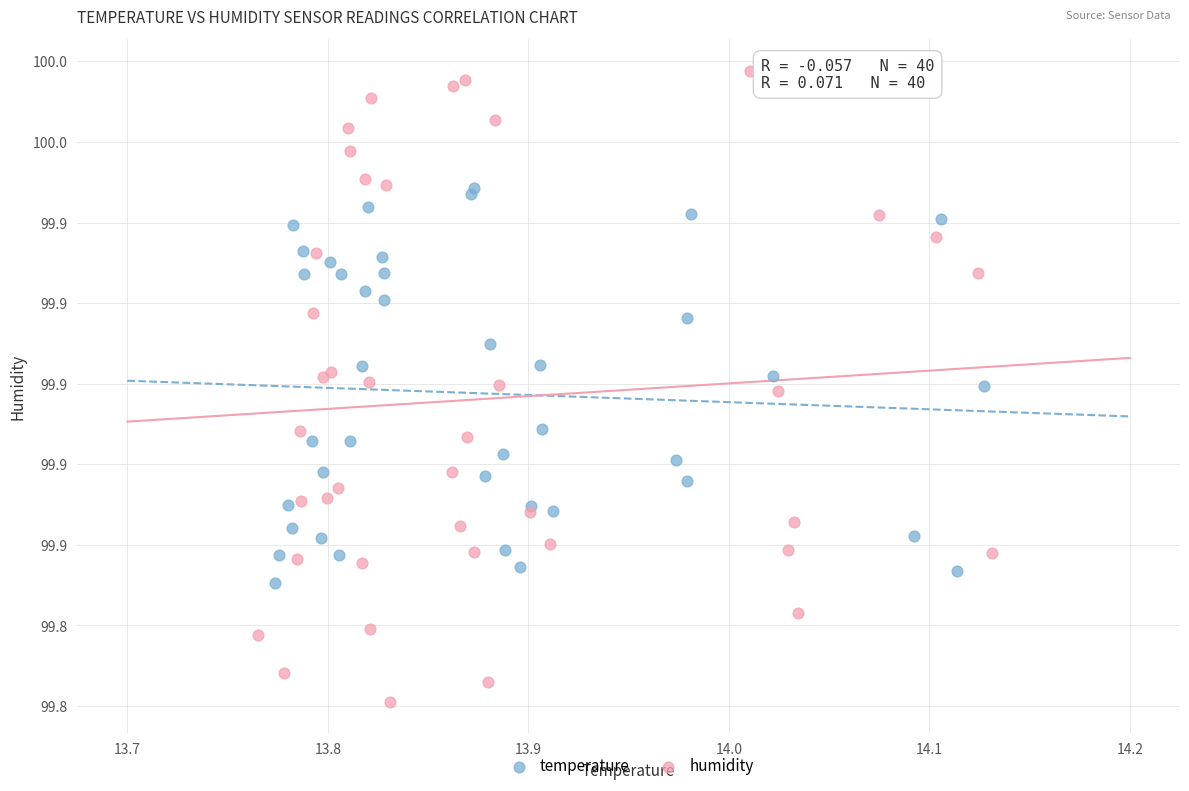

Which series contains the highest Y value?

humidity